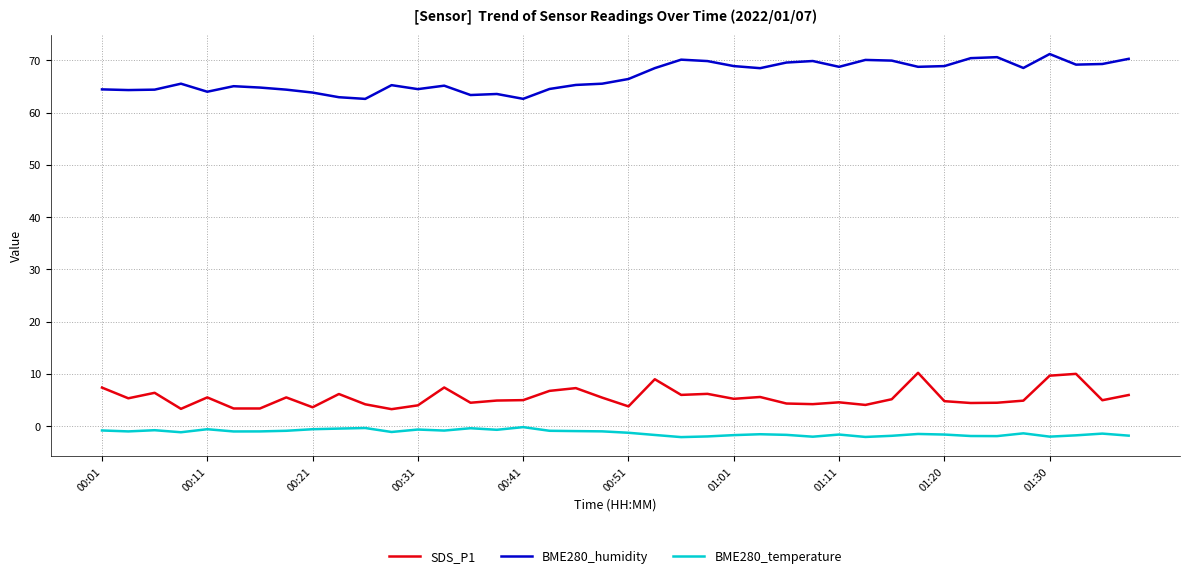

Rank the series by their maximum value, from highest to lowest.

BME280_humidity, SDS_P1, BME280_temperature